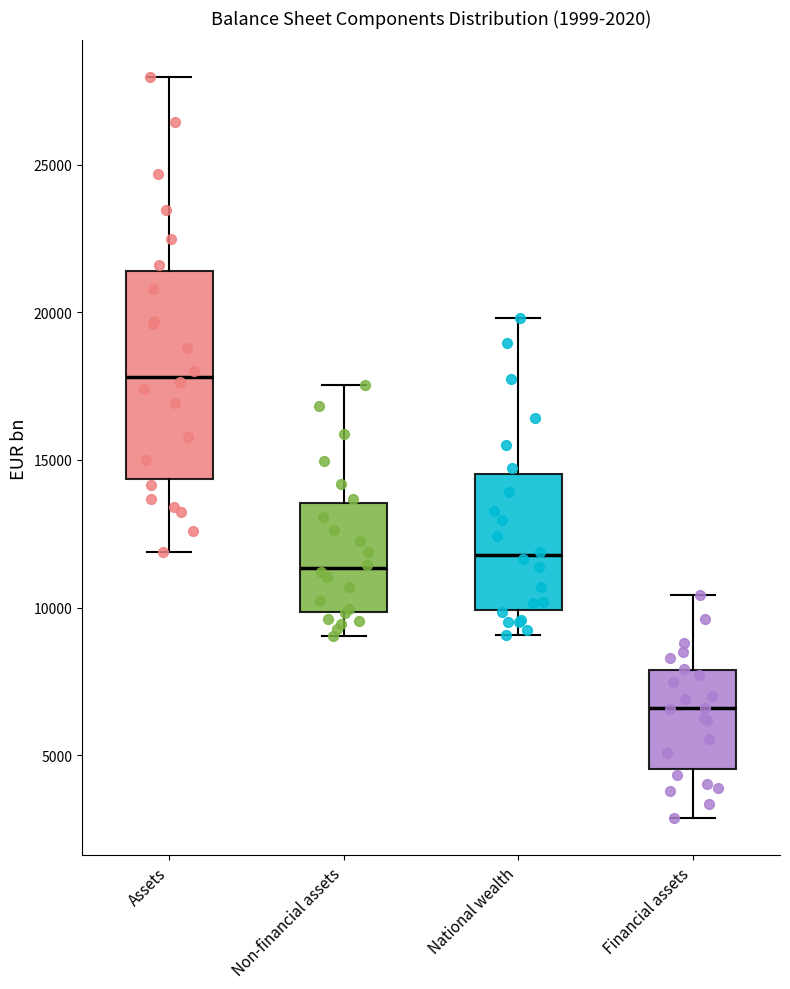

Comparing the boxes themselves (not the whiskers), which one is the tallest?

Assets